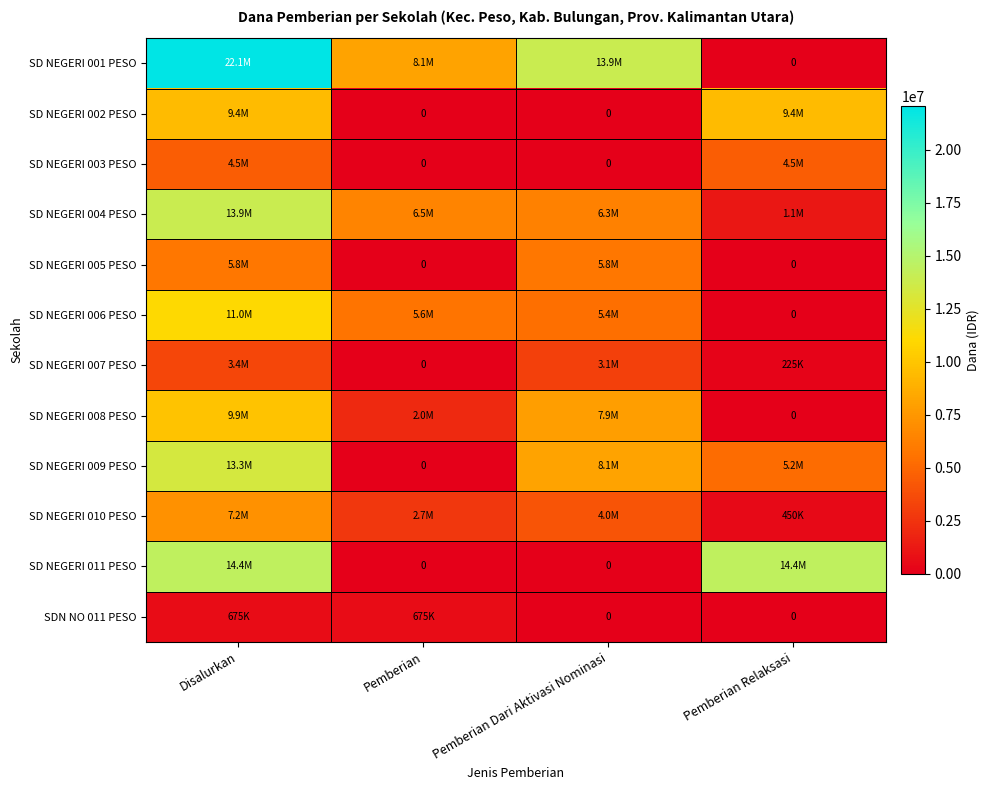

At which category is the sum across all series the highest?

Disalurkan